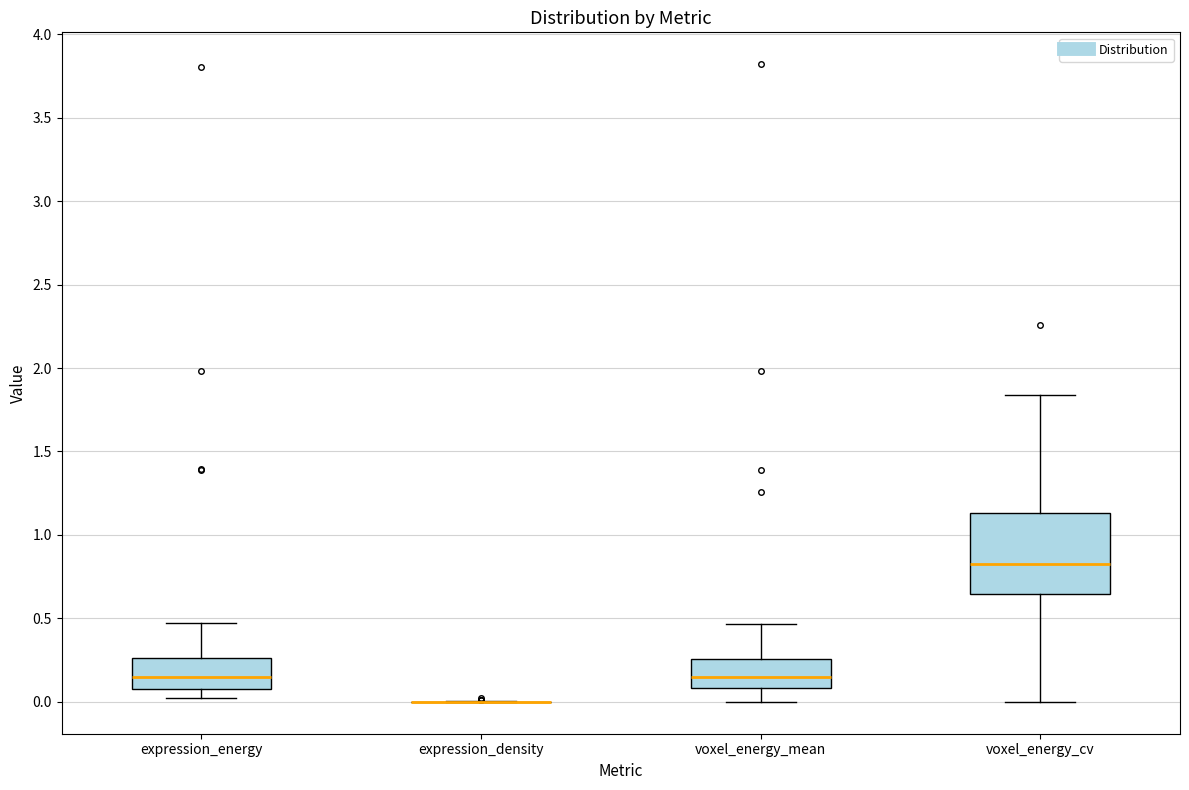

Comparing the boxes themselves (not the whiskers), which one is the tallest?

voxel_energy_cv